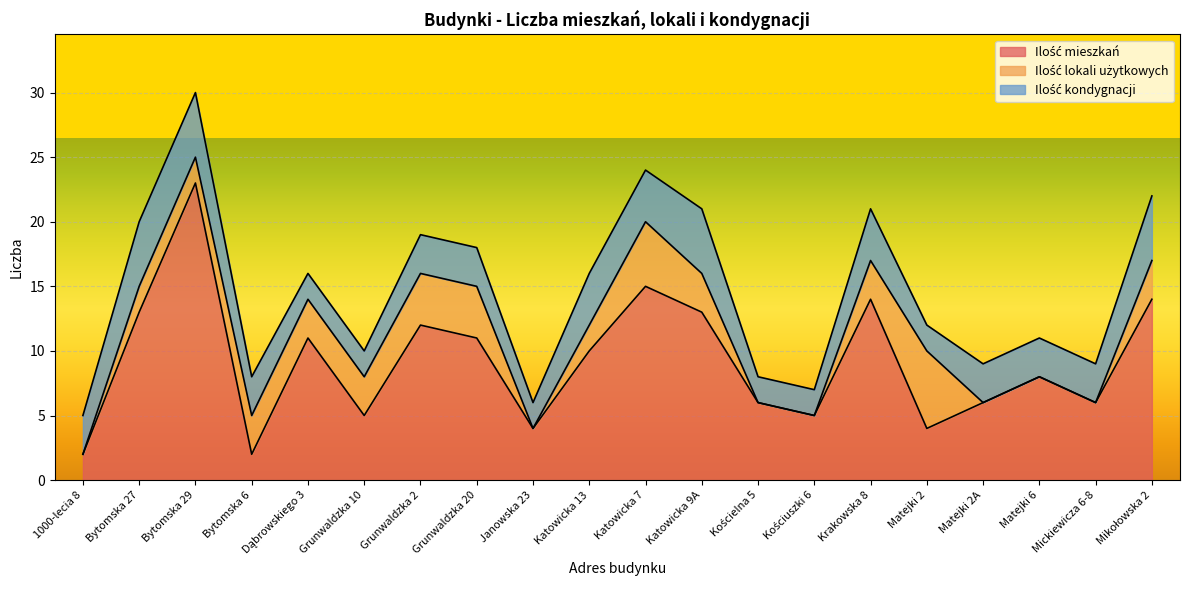

Reading left to right, transcribe all the data shown in this chart.

Ilość mieszkań: 2	13	23	2	11	5	12	11	4	10	15	13	6	5	14	4	6	8	6	14
Ilość lokali użytkowych: 0	2	2	3	3	3	4	4	0	2	5	3	0	0	3	6	0	0	0	3
Ilość kondygnacji: 3	5	5	3	2	2	3	3	2	4	4	5	2	2	4	2	3	3	3	5